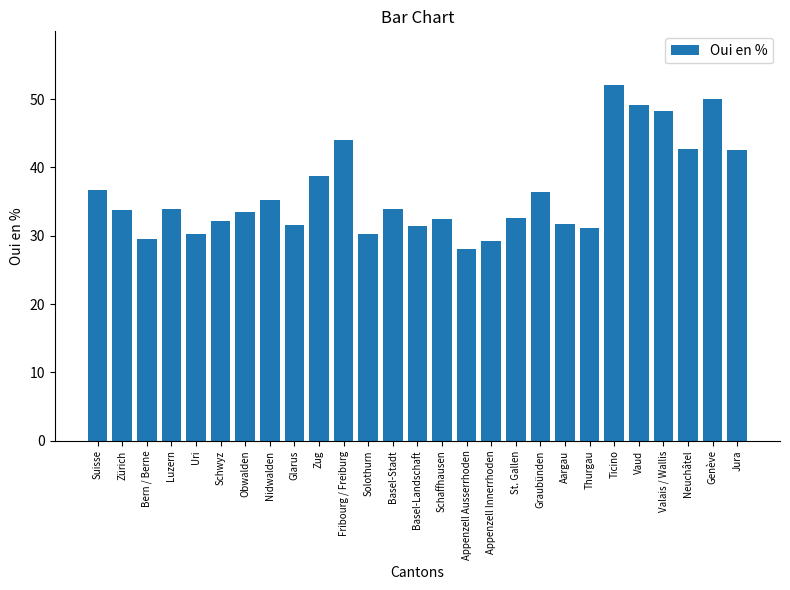

What is the change in value from Suisse to Thurgau?

-5.6